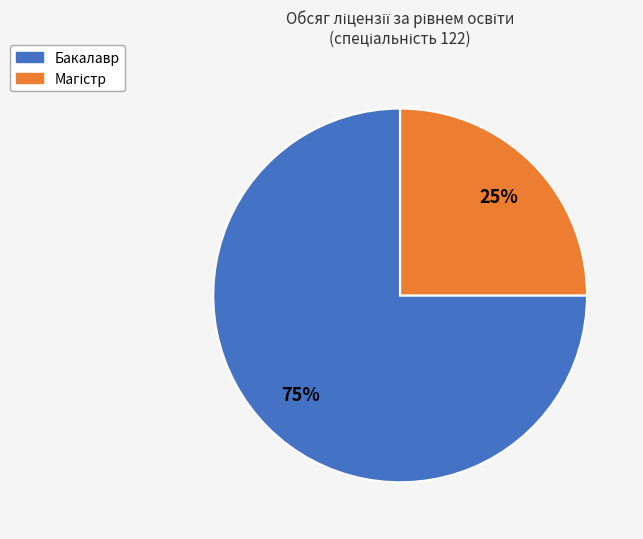

The Бакалавр slice represents 75% of the pie. True or false?

True